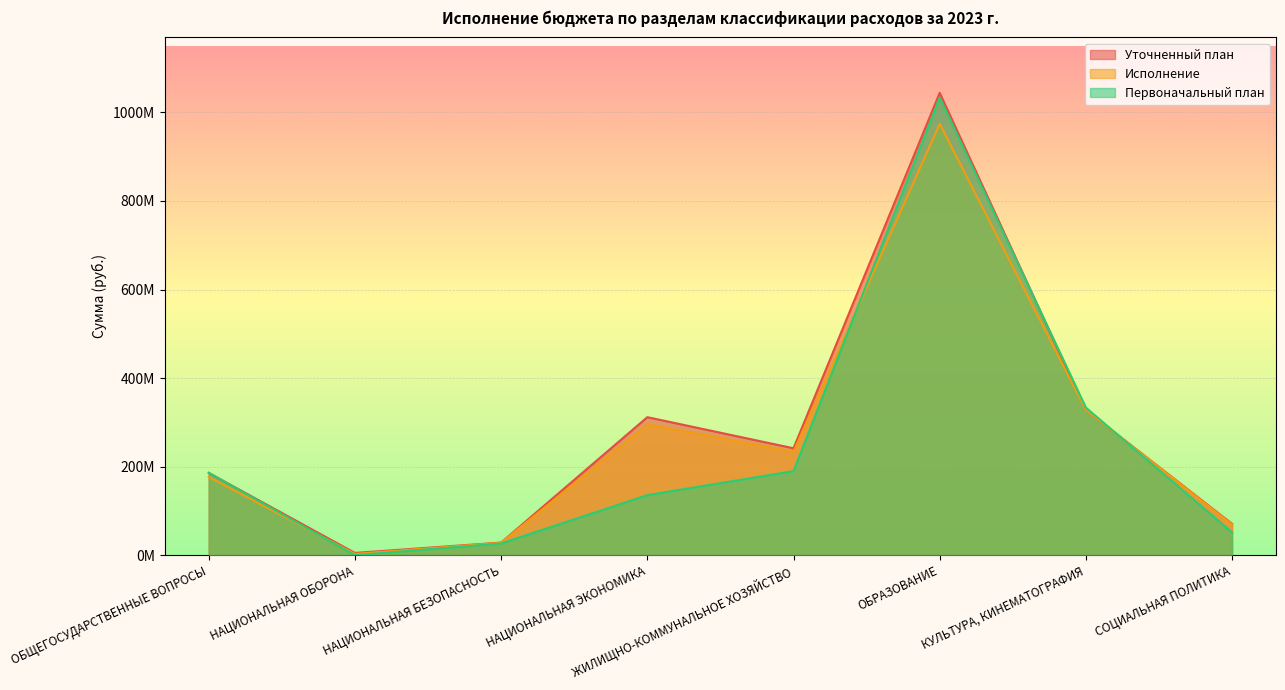

What value does the Первоначальный план series have at КУЛЬТУРА, КИНЕМАТОГРАФИЯ?

333257444.2